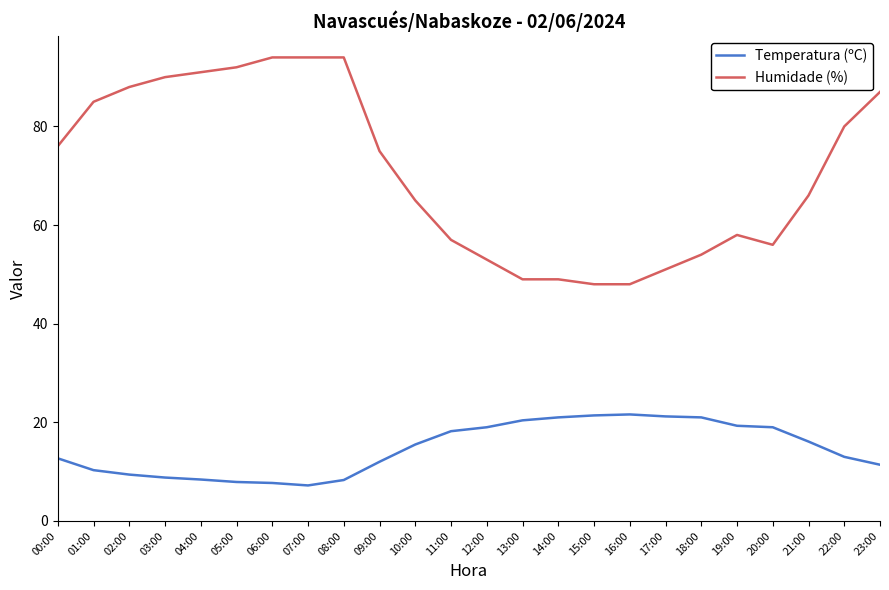

Which series changed the most between 08:00 and 23:00?

Humidade (%)